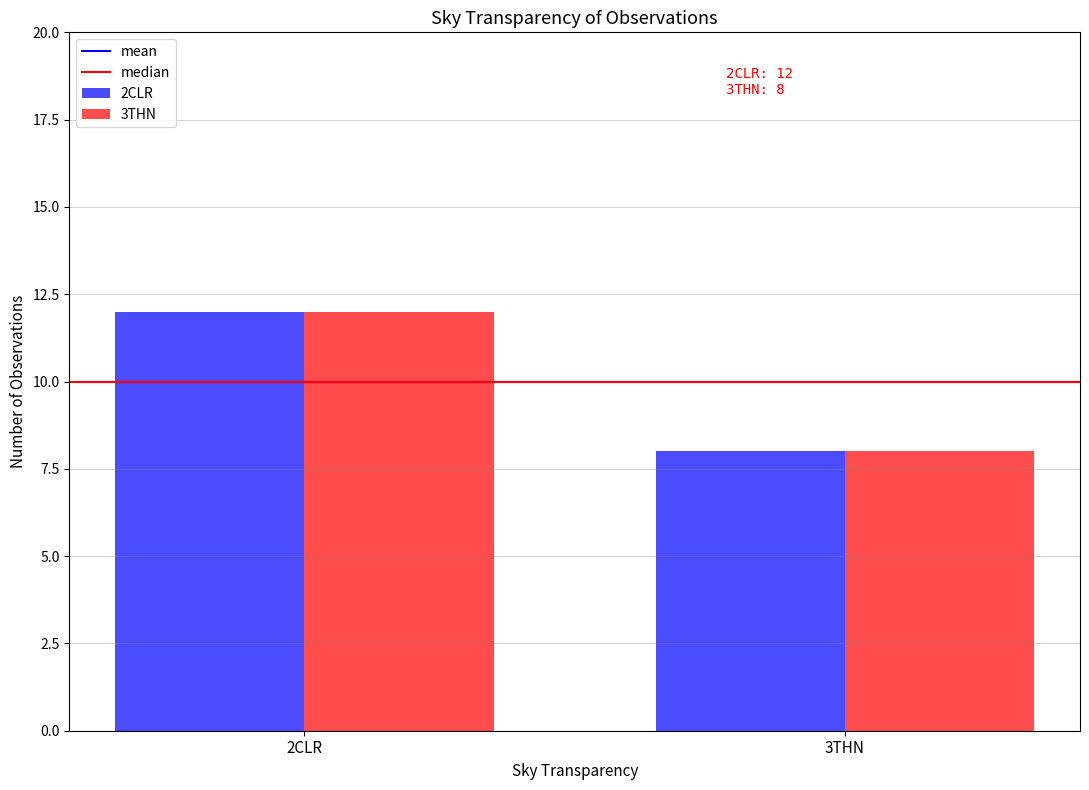

What is the sum of the 3THN values at 2CLR and 3THN?

20